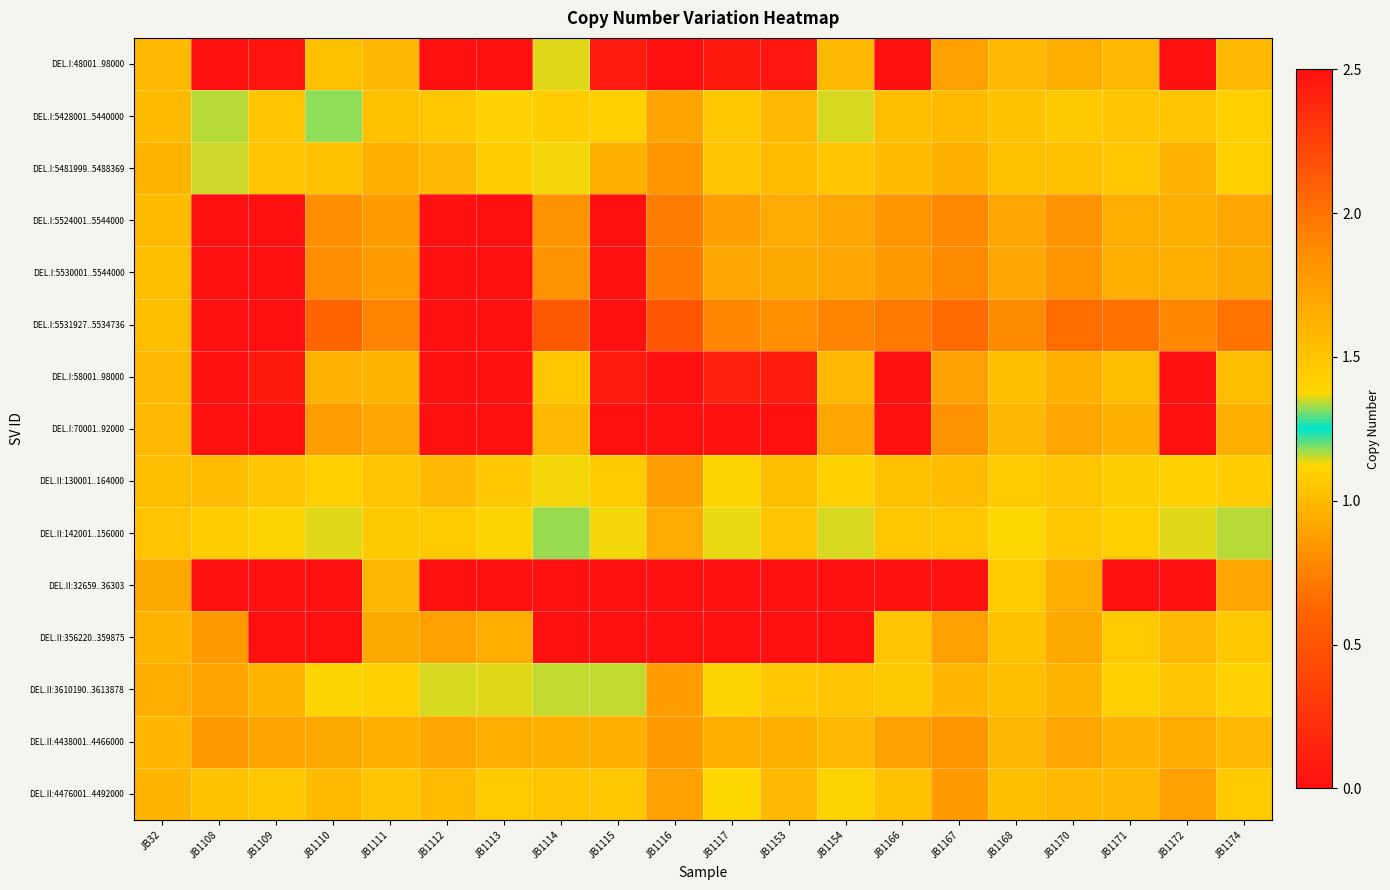

At how many categories does at least one series exceed 1?

19